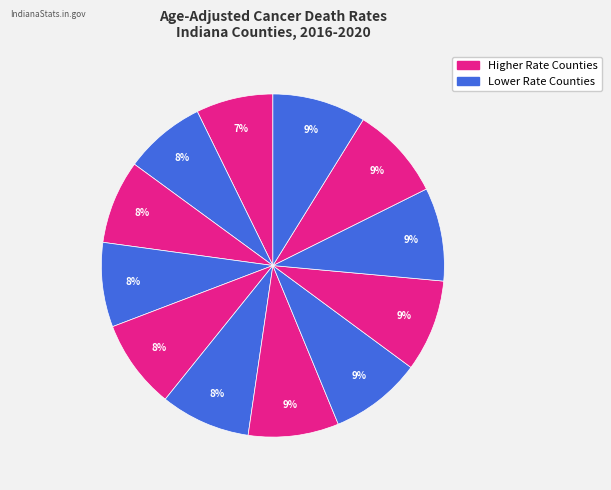

How many slices are in this pie chart?

12